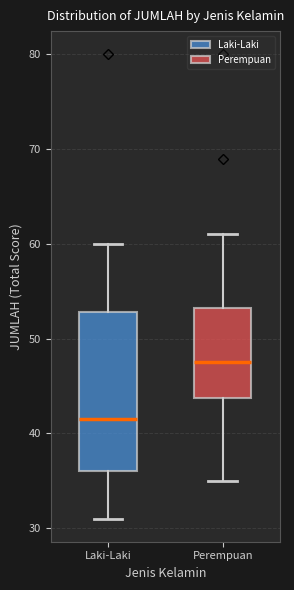

Where does the upper whisker of the box for Laki-Laki end on the y-axis? The values are not printed on the chart, so give them approximately, as read against the axis.

60